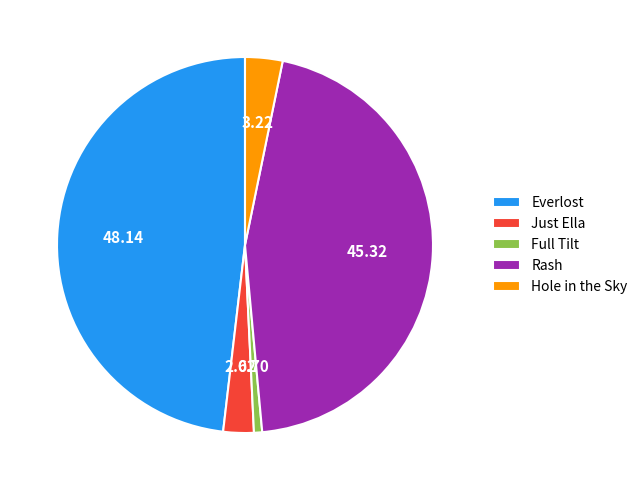

Rank the categories by value from lowest to highest.

Full Tilt, Just Ella, Hole in the Sky, Rash, Everlost